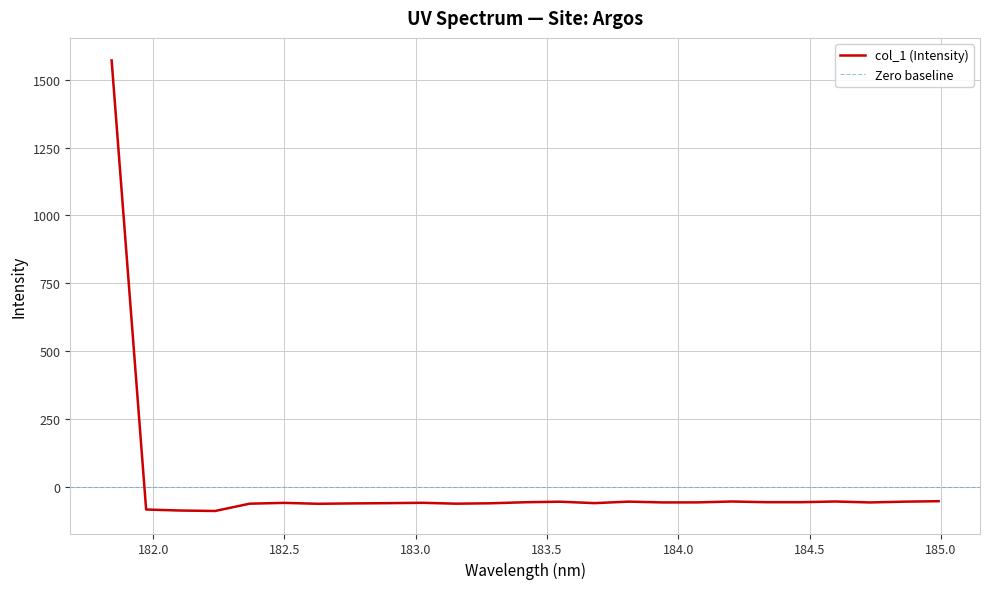

What position from the right is 183.0238743082?

16